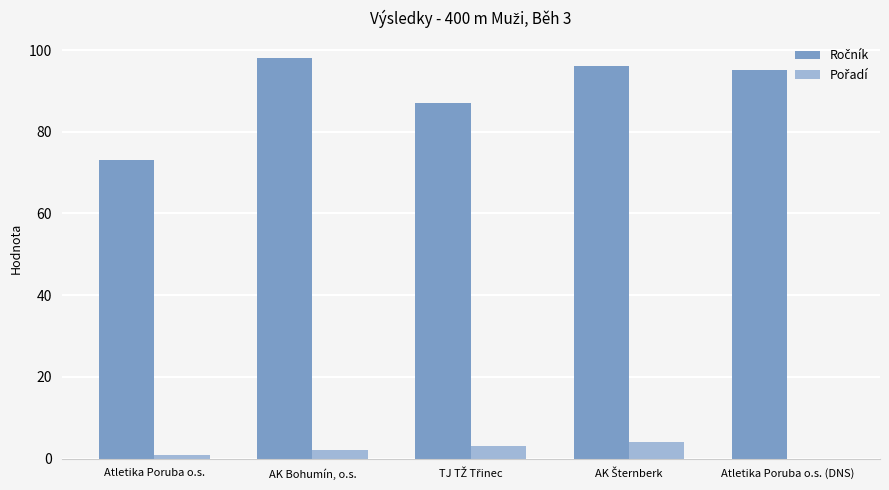

What is the greatest value displayed?

98